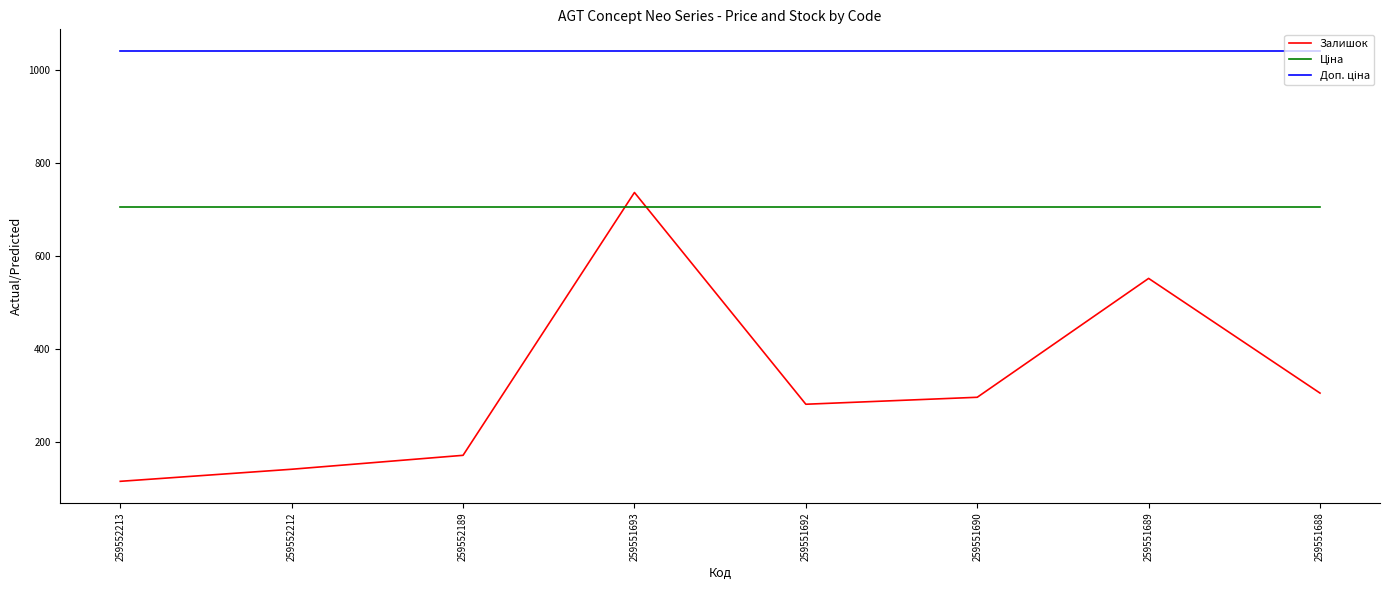

Between 259552212 and 259551693, which series saw the biggest shift?

Залишок